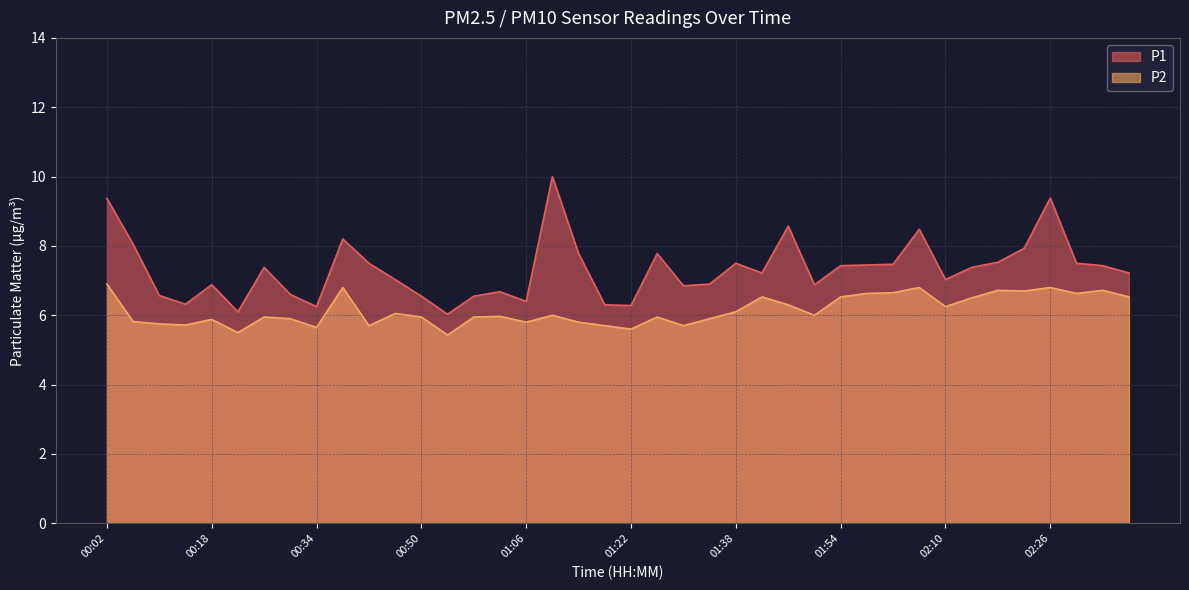

What is the smallest value displayed?

5.4